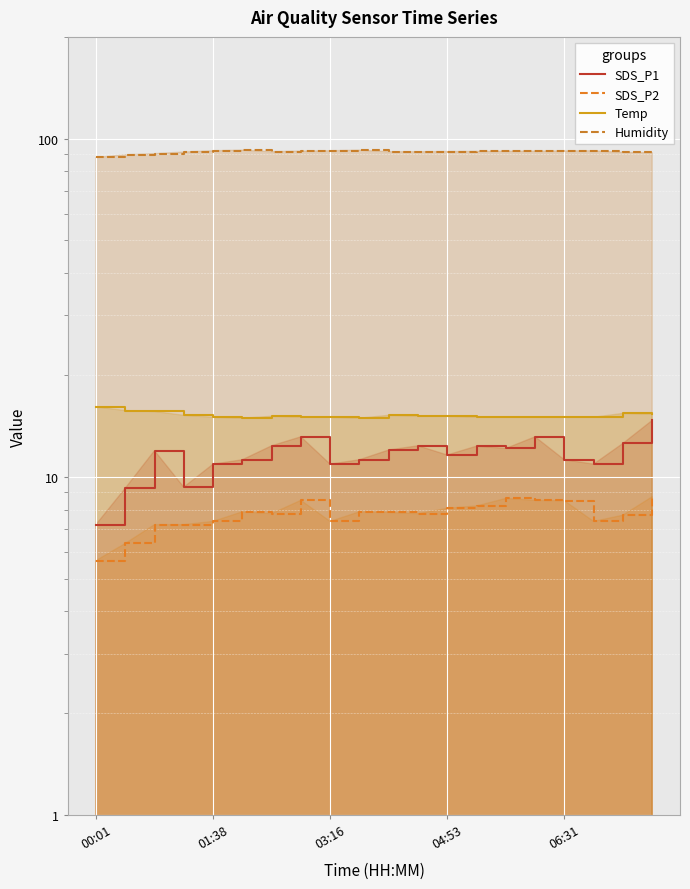

Between 01:38 and 15, which is larger?

15